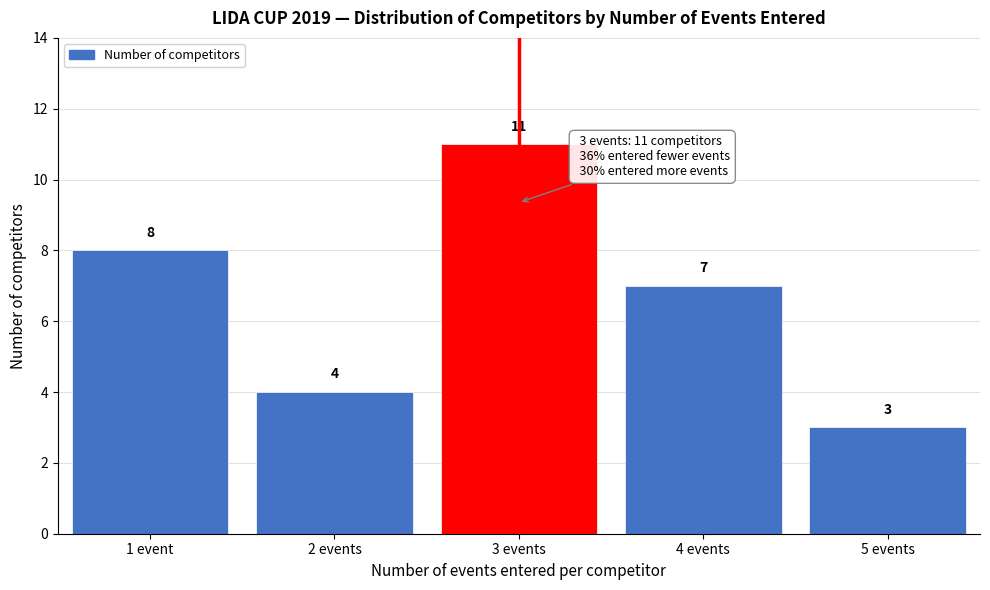

Reading right to left, what are all the values shown in this chart?

5 events=3	4 events=7	3 events=11	2 events=4	1 event=8